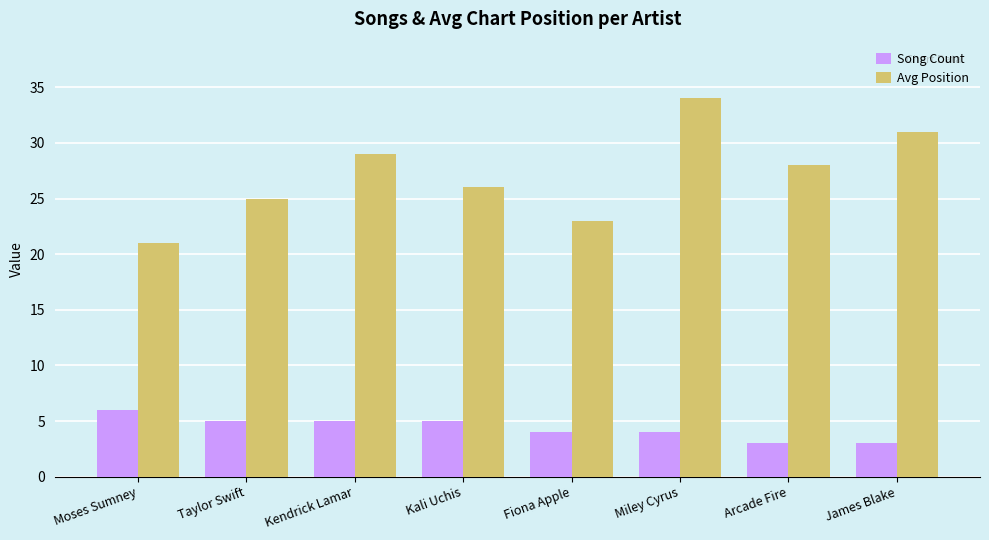

Which series has the largest total across all categories?

Avg Position